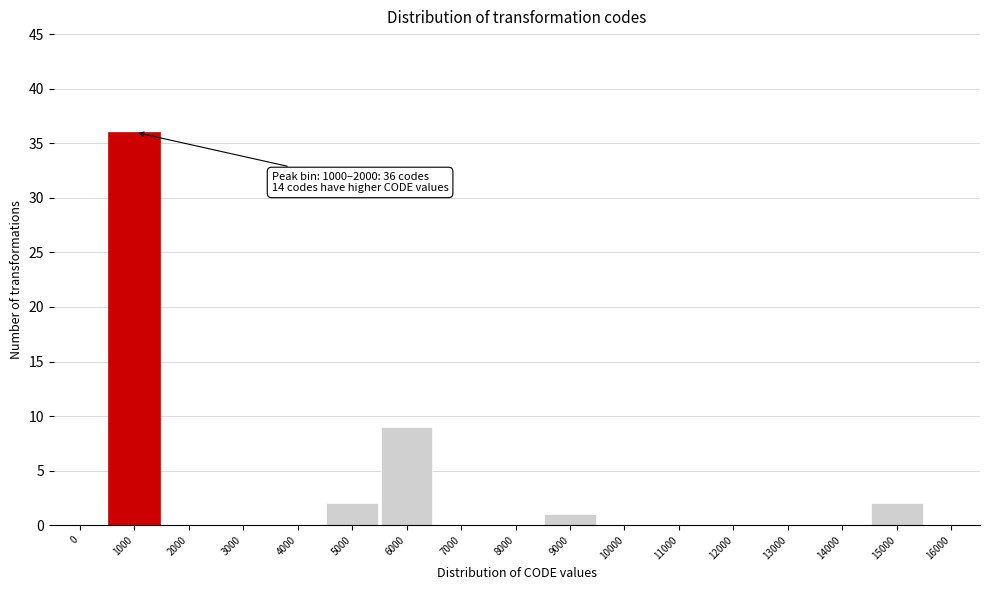

Reading left to right, what are all the values shown in this chart?

0=0	1000=36	2000=0	3000=0	4000=0	5000=2	6000=9	7000=0	8000=0	9000=1	10000=0	11000=0	12000=0	13000=0	14000=0	15000=2	16000=0